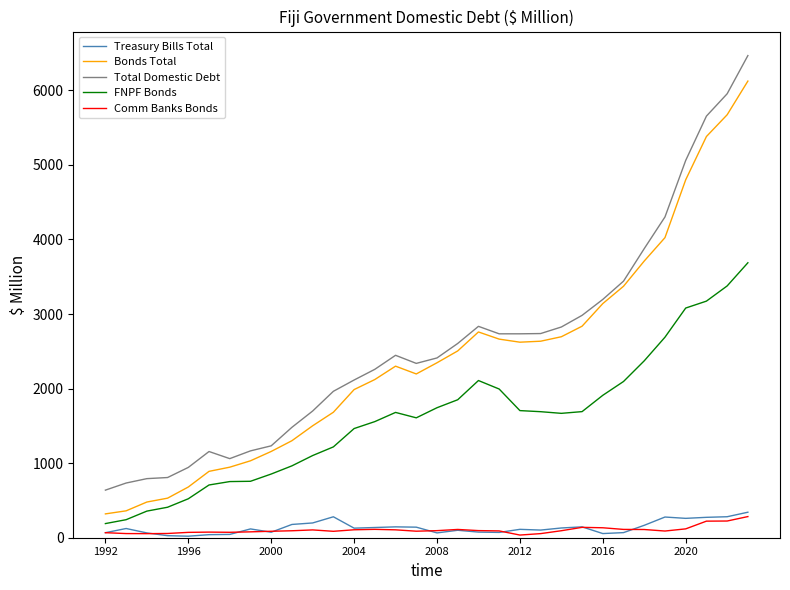

What is the minimum value for Total Domestic Debt?

638.2